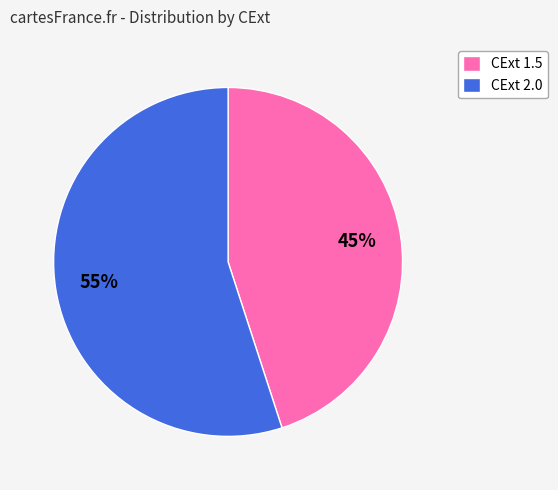

The CExt 2.0 slice represents 55% of the pie. True or false?

True